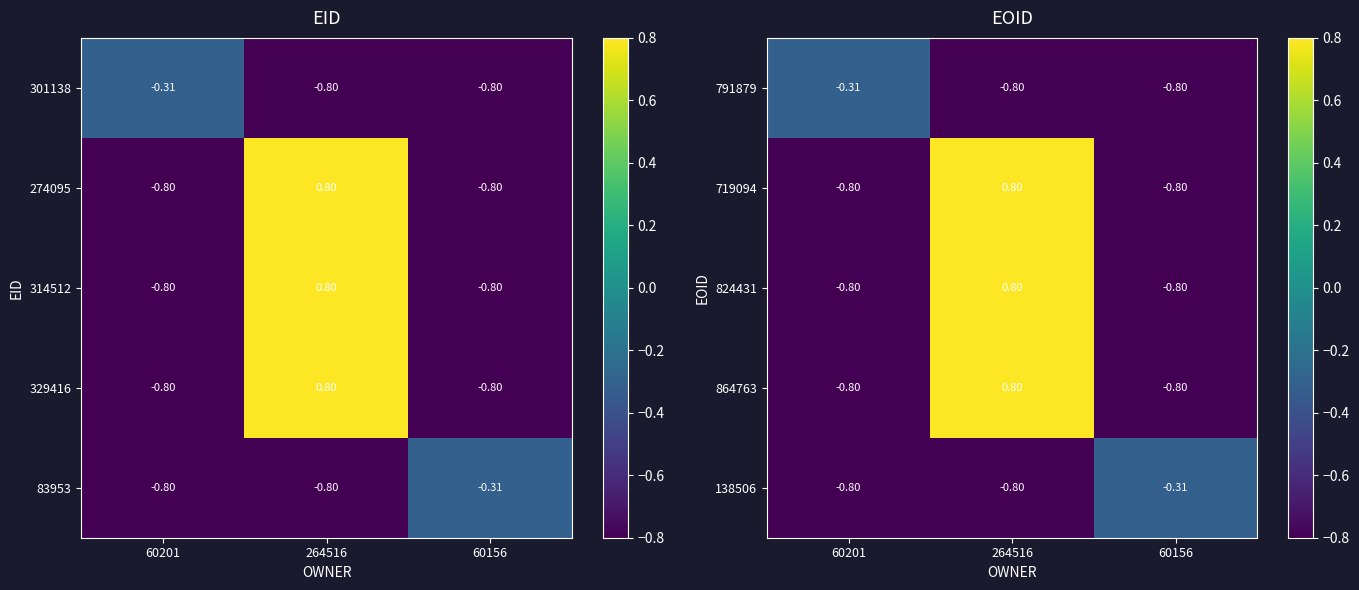

Is the value of 864763 at 264516 greater than the value of 138506 at 60156?

Yes